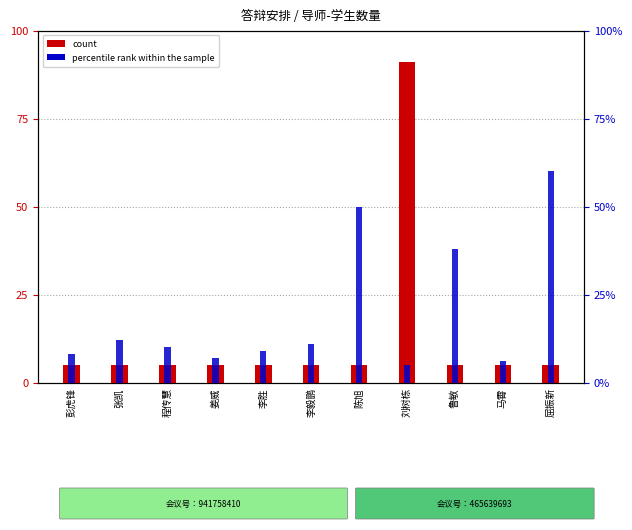

Between 姜威 and 马霄, which series saw the biggest shift?

percentile rank within the sample